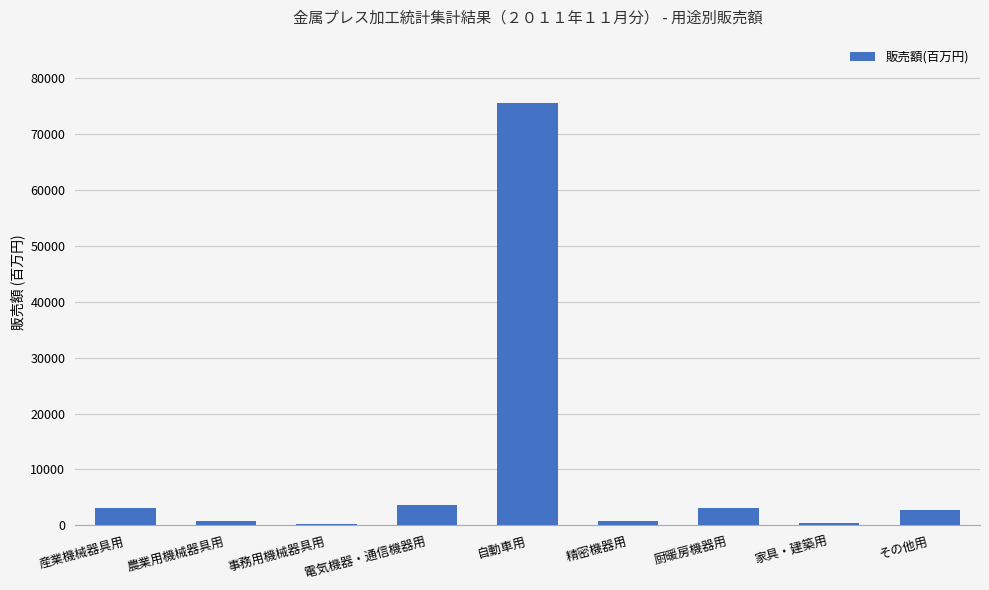

True or false: the data shows 2699 at その他用.

True